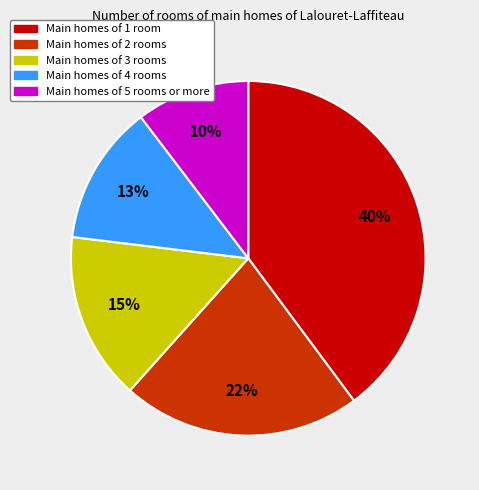

Is there a majority slice in this chart?

No